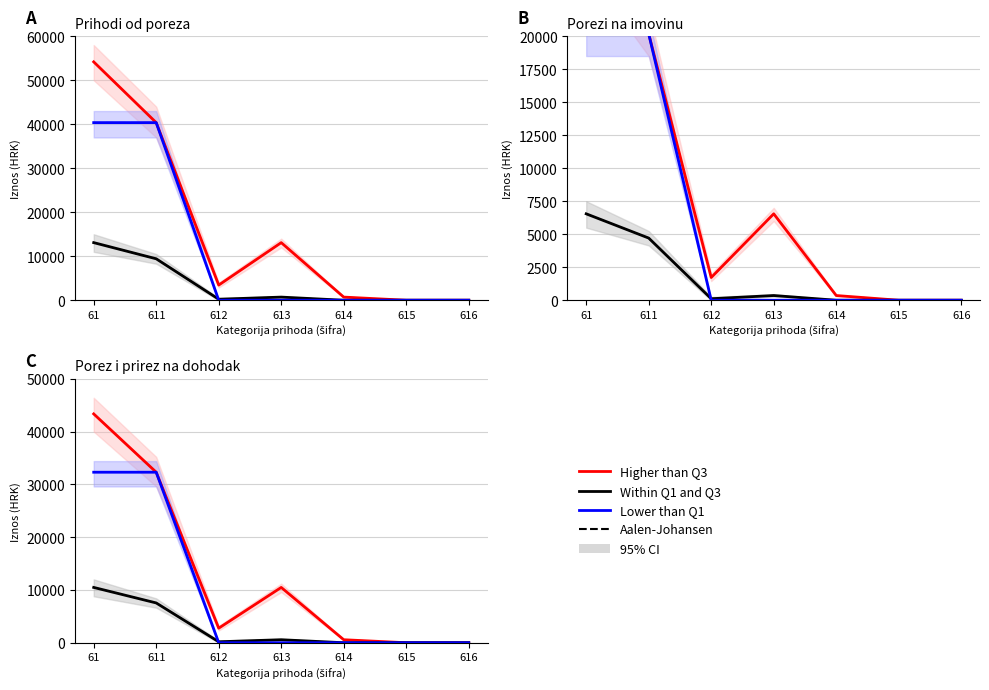

How many lines are shown in the chart?

3